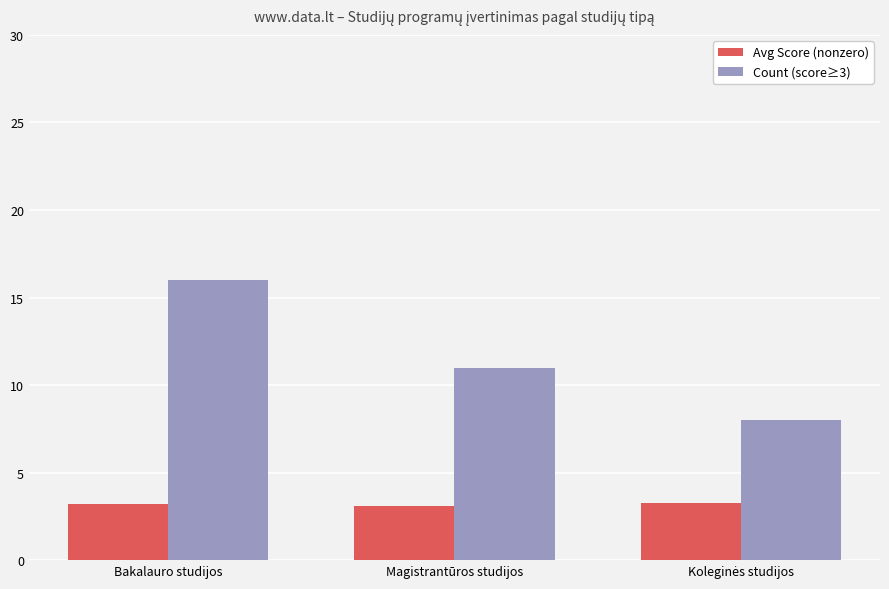

Which series has the largest total across all categories?

Count (score≥3)